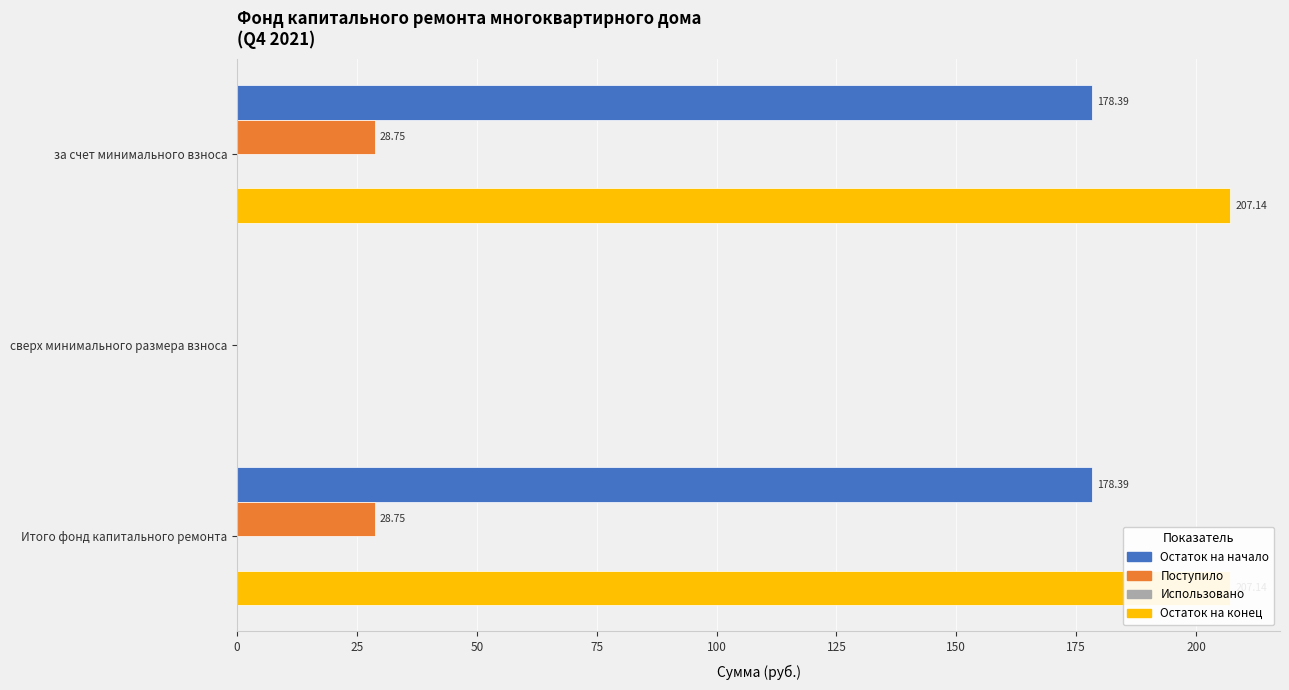

True or false: Остаток на начало has a value of 0.0 at сверх минимального размера взноса.

True